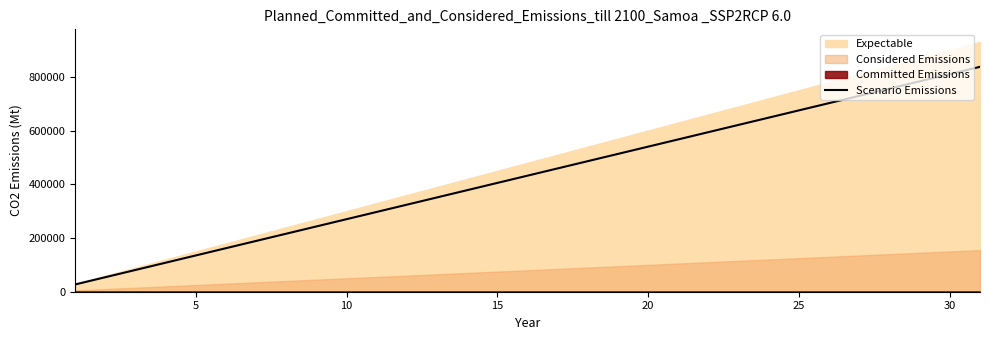

What is the maximum value for Scenario Emissions?

837000